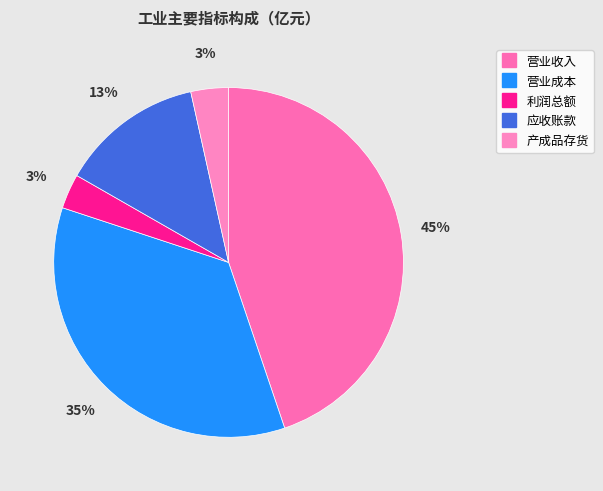

To the nearest percent, what is the average slice percentage?

20%